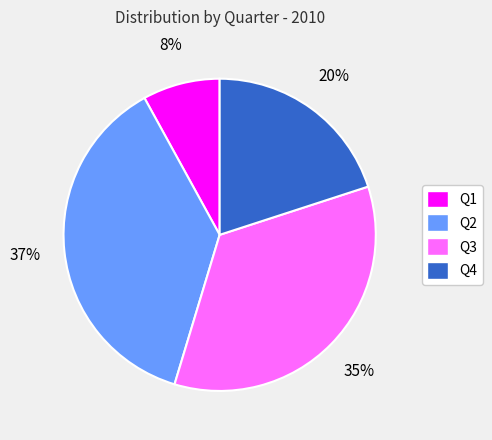

To the nearest percent, what is the difference between the Q1 and Q3 slice percentages?

27%